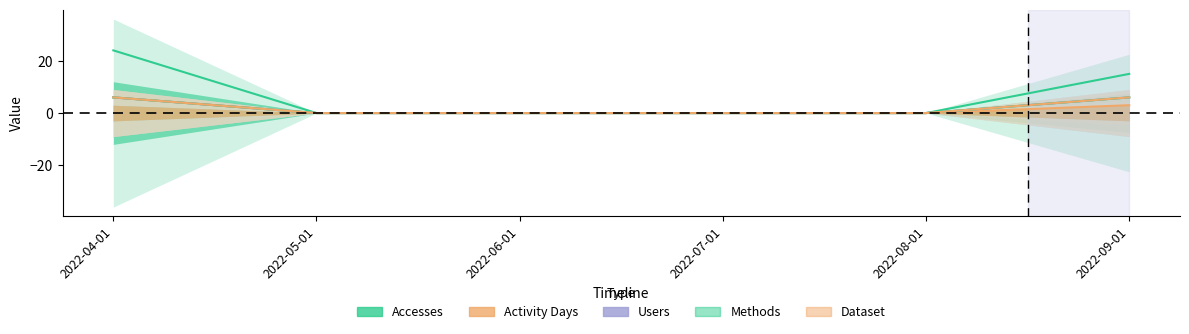

True or false: Accesses has a value of 0 at 2022-05-01.

True